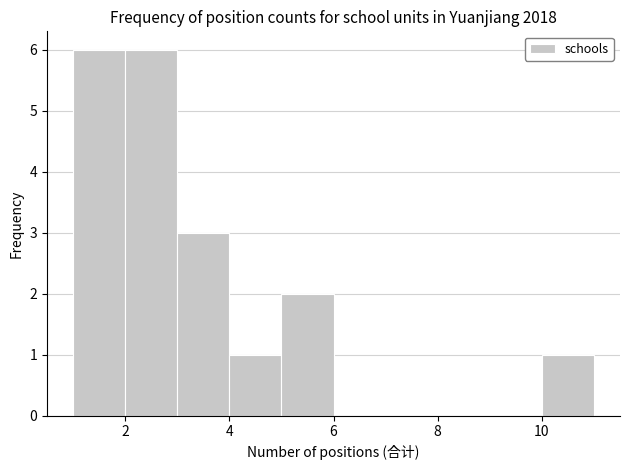

Reading left to right, list every bar in this chart as the range it spans on the x-axis followed by its height. The values are not printed on the chart, so give them approximately, as read against the axis.

1 to 2: 6
2 to 3: 6
3 to 4: 3
4 to 5: 1
5 to 6: 2
6 to 7: 0
7 to 8: 0
8 to 9: 0
9 to 10: 0
10 to 11: 1